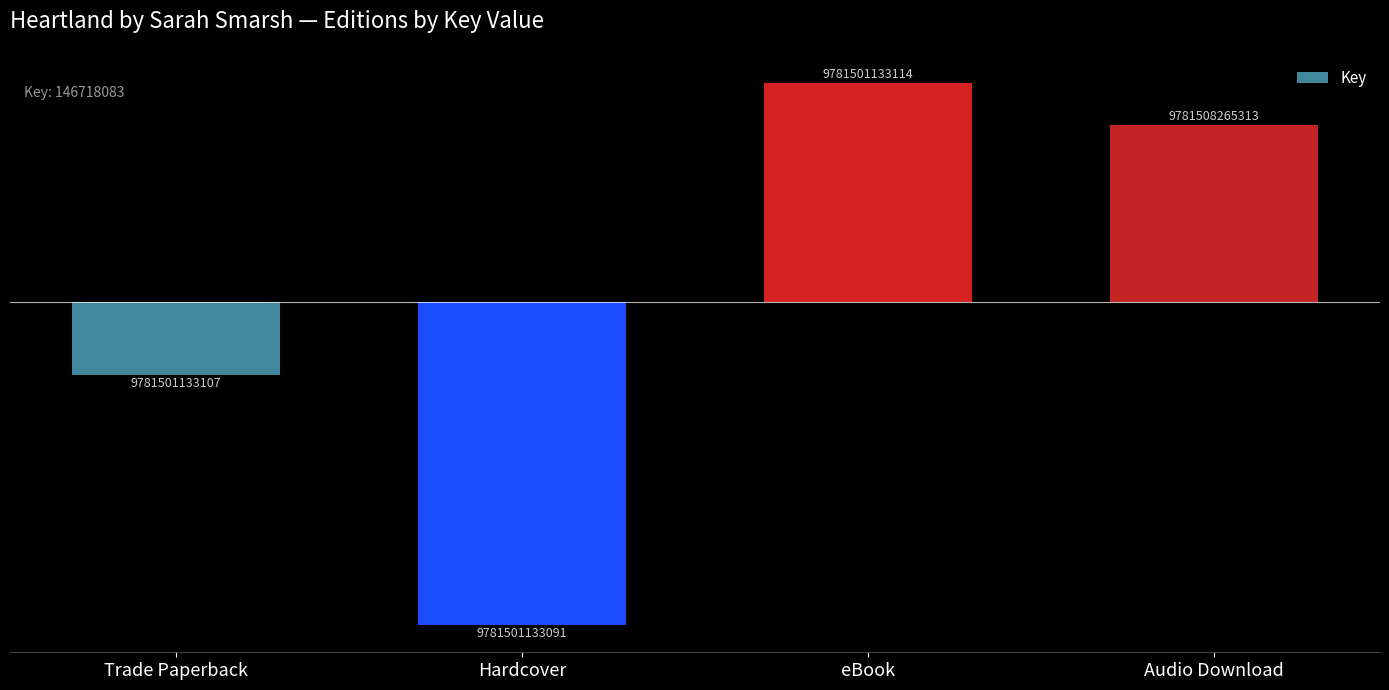

How many bars are there in total?

4